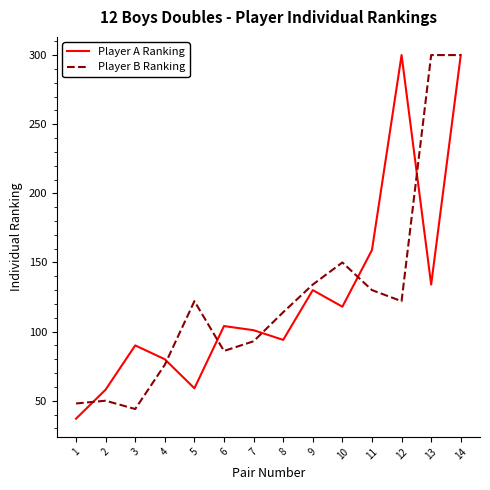

Is the value of Player B Ranking at 2 greater than the value of Player A Ranking at 4?

No